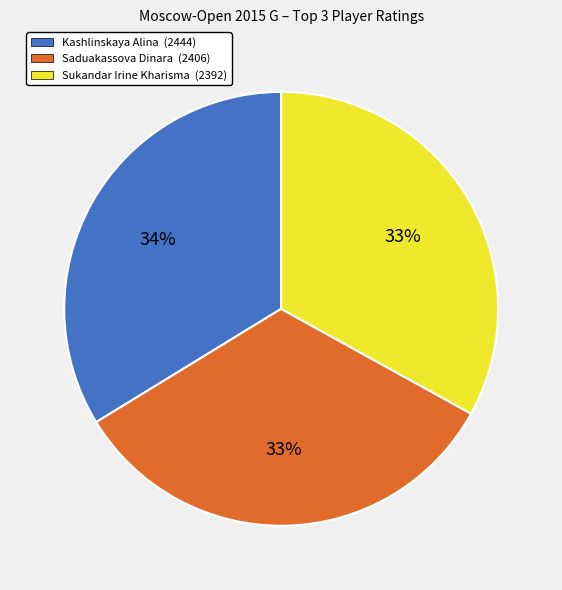

Does Kashlinskaya Alina represent more than half of the total?

No